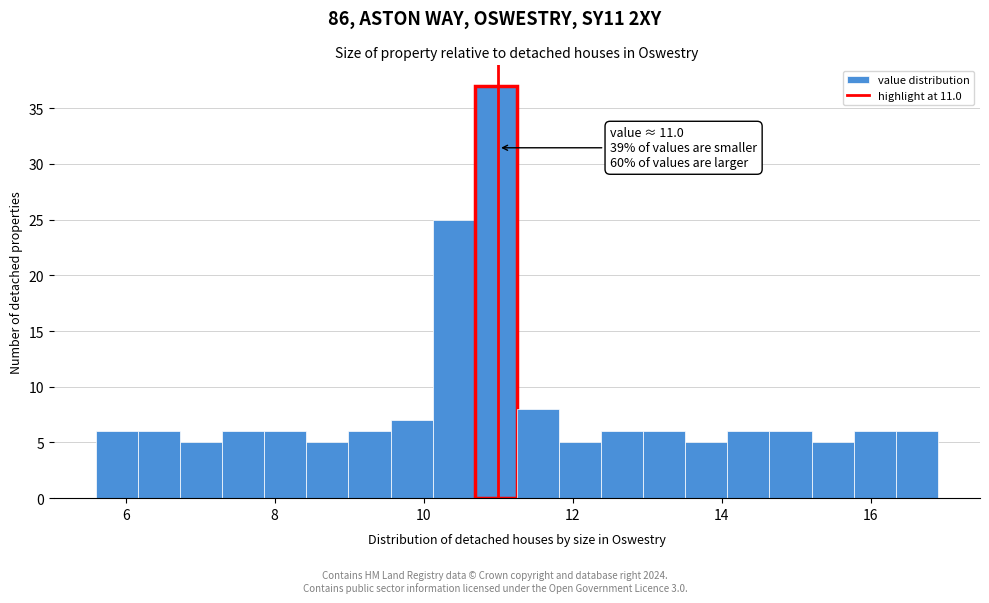

Around what value on the x-axis is the tallest bar? Give the approximate position of its centre, as read against the axis.

11.0